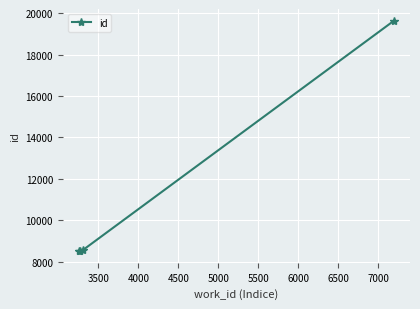

What is the difference between the maximum and minimum values?

11136